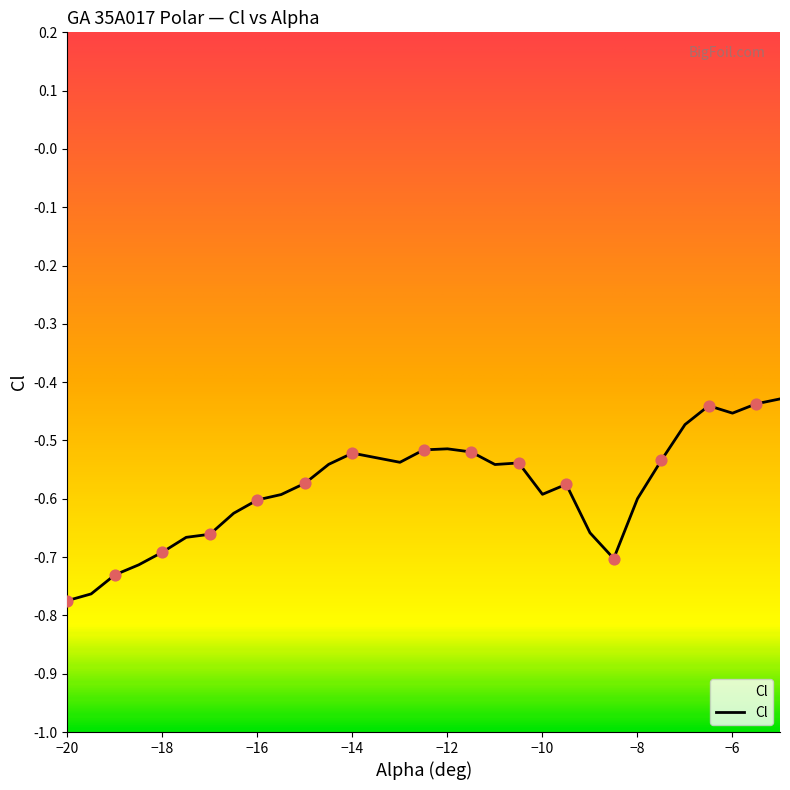

Which has a higher value, -5.5 or -19.5?

-5.5